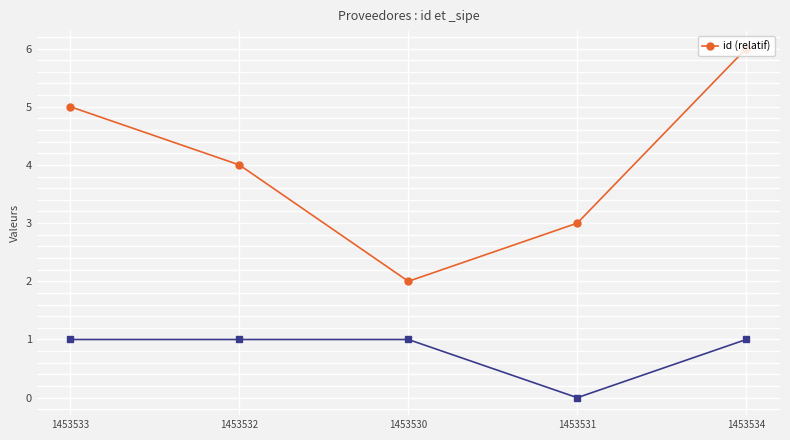

Reading left to right, list all the values displayed in this chart.

1453533=5	1453532=4	1453530=2	1453531=3	1453534=6